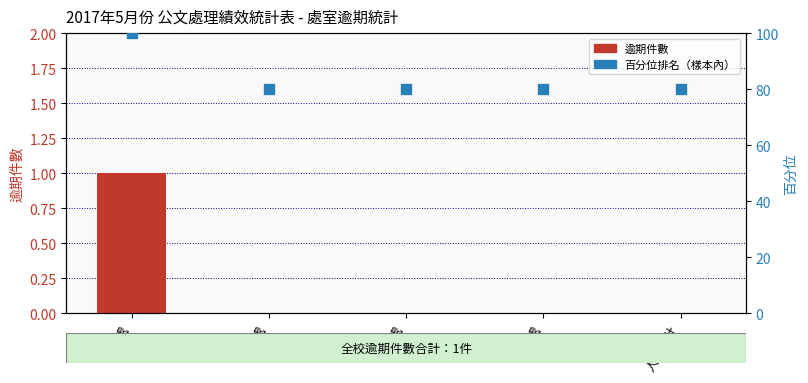

At how many categories does at least one series exceed 13?

5